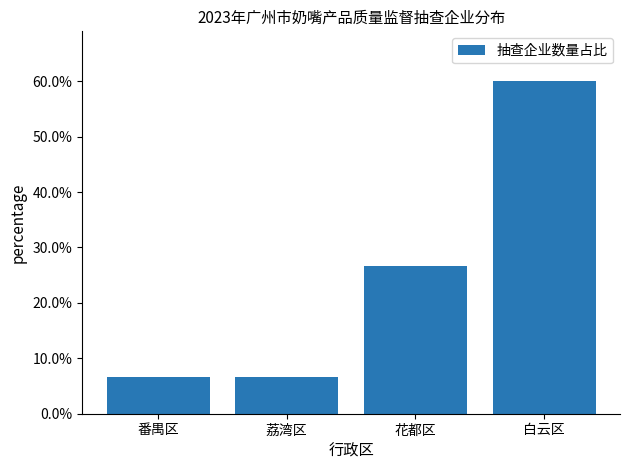

What is the difference between the maximum and second lowest values?

53.3